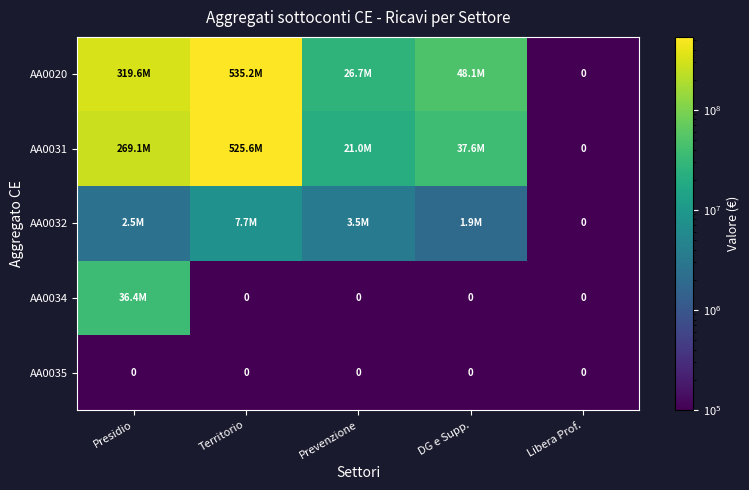

True or false: AA0020 has a value of 77290526.7 at Presidio.

False